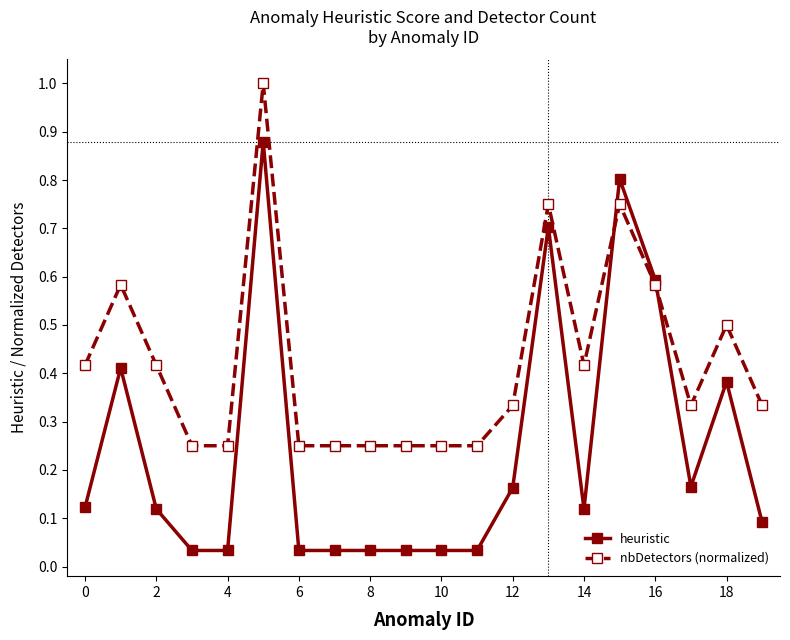

Which series has the widest spread of values?

heuristic